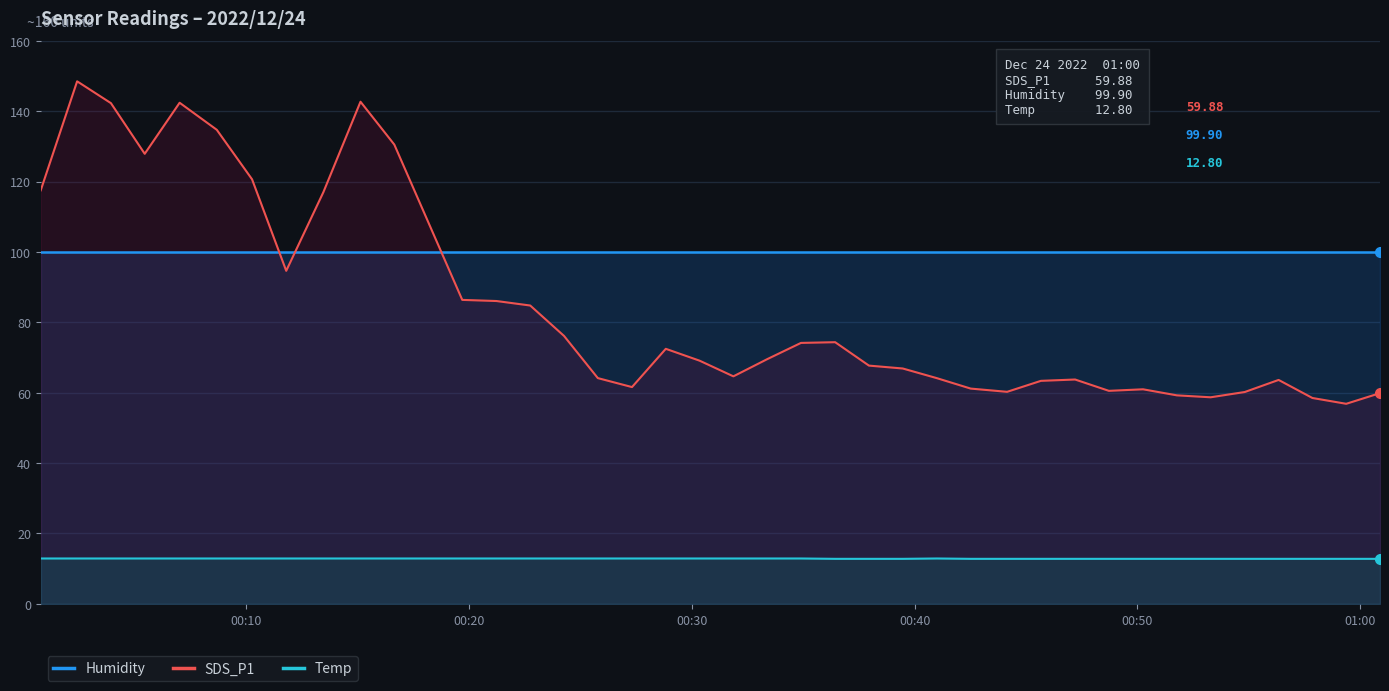

Which series has the widest spread of values?

SDS_P1